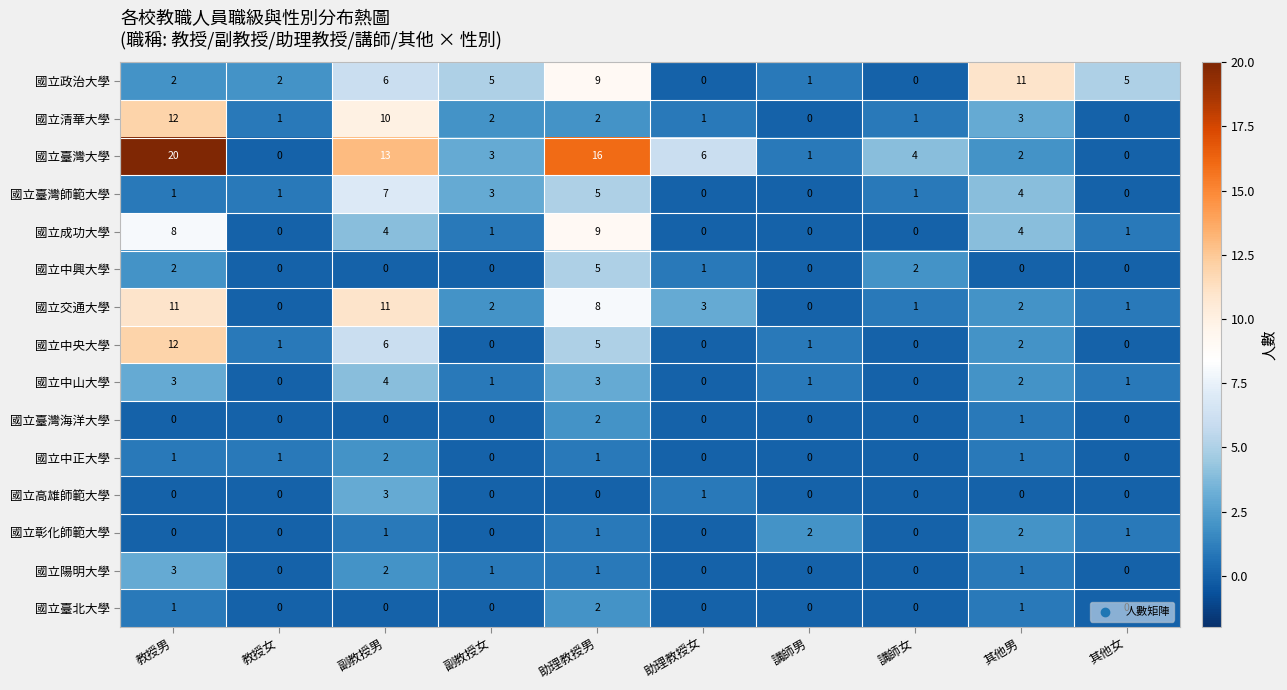

At which label does 國立臺北大學 reach its peak?

助理教授男